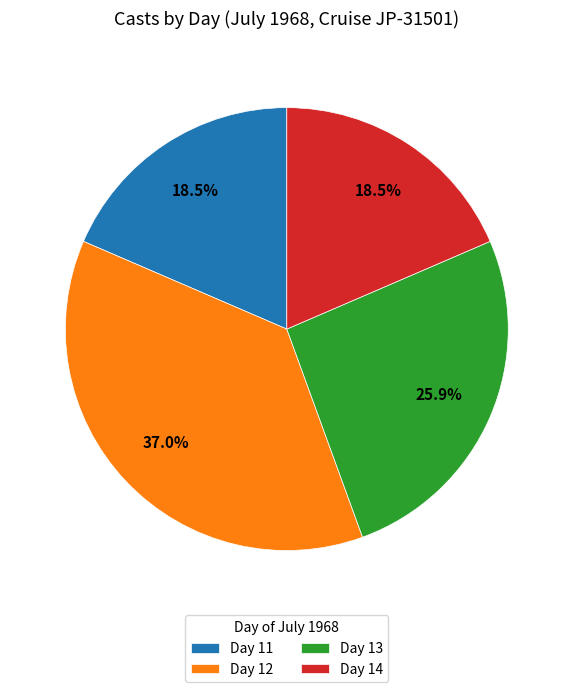

Does any single category account for the majority?

No